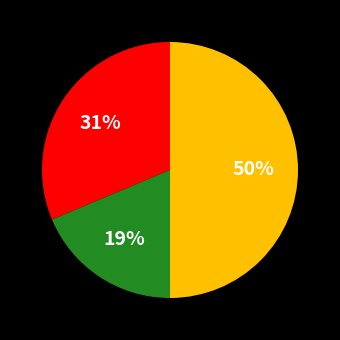

To the nearest percent, what is the difference between the largest and smallest slice percentages?

31%